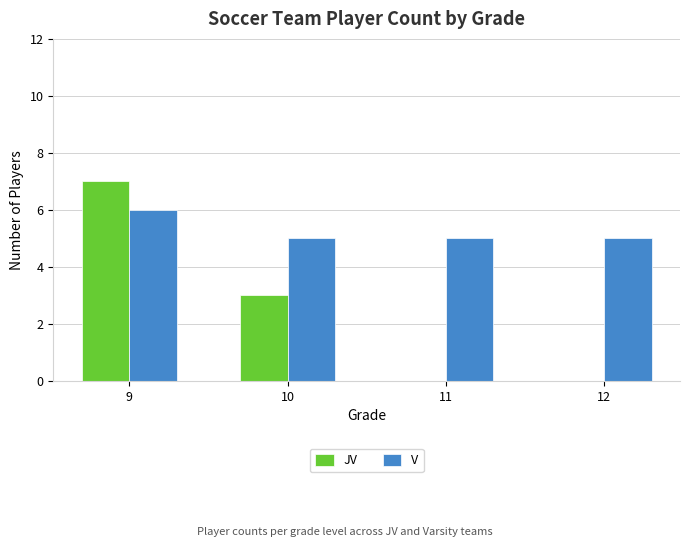

How many JV values are between 0 and 7?

4